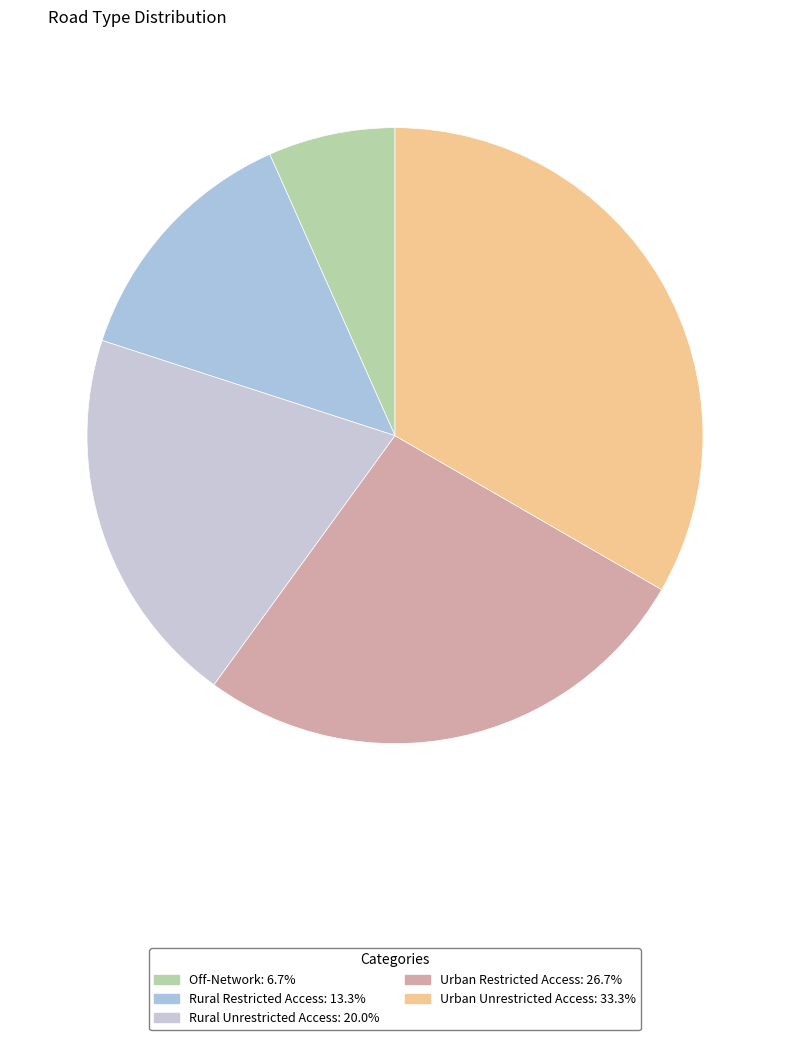

How many segments does this pie chart have?

5